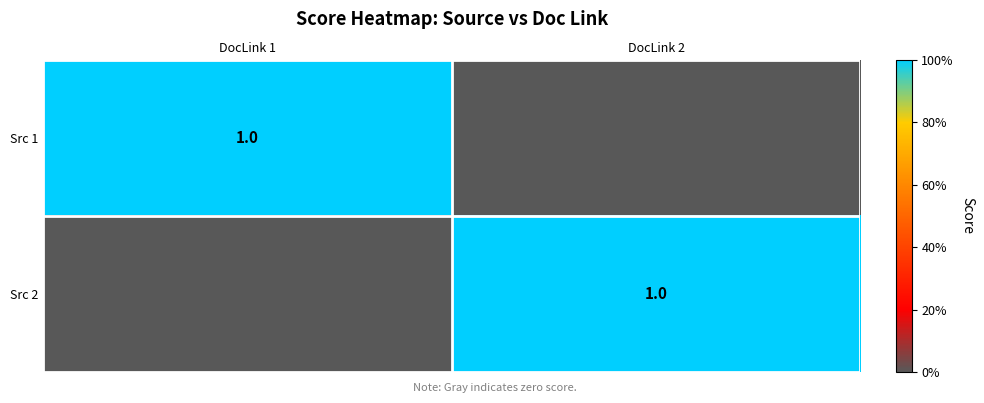

At which category is the sum across all series the highest?

DocLink 1